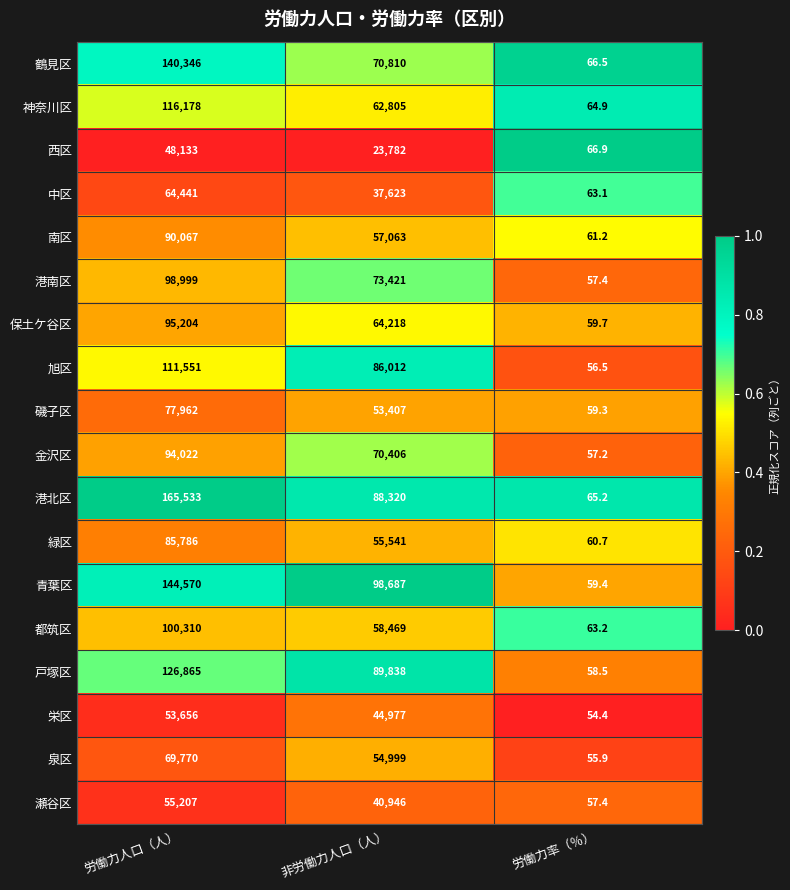

At 労働力人口（人）, list the series in order from largest to smallest.

港北区, 青葉区, 鶴見区, 戸塚区, 神奈川区, 旭区, 都筑区, 港南区, 保土ケ谷区, 金沢区, 南区, 緑区, 磯子区, 泉区, 中区, 瀬谷区, 栄区, 西区